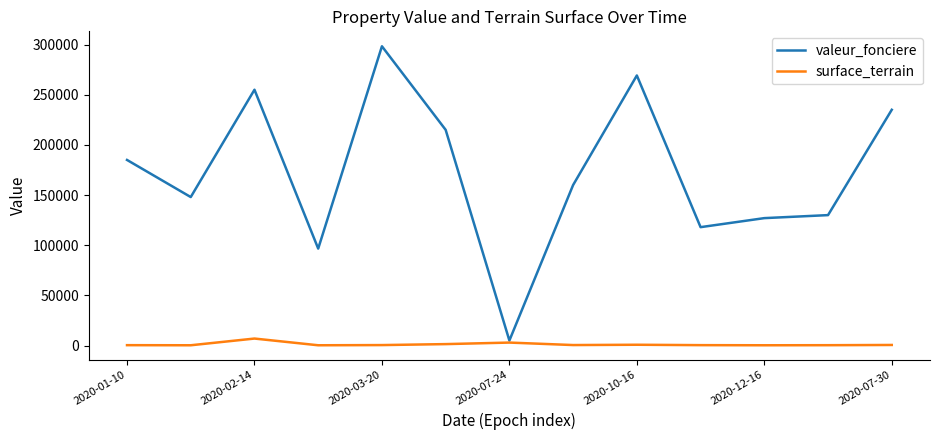

Rank the series by their maximum value, from highest to lowest.

valeur_fonciere, surface_terrain